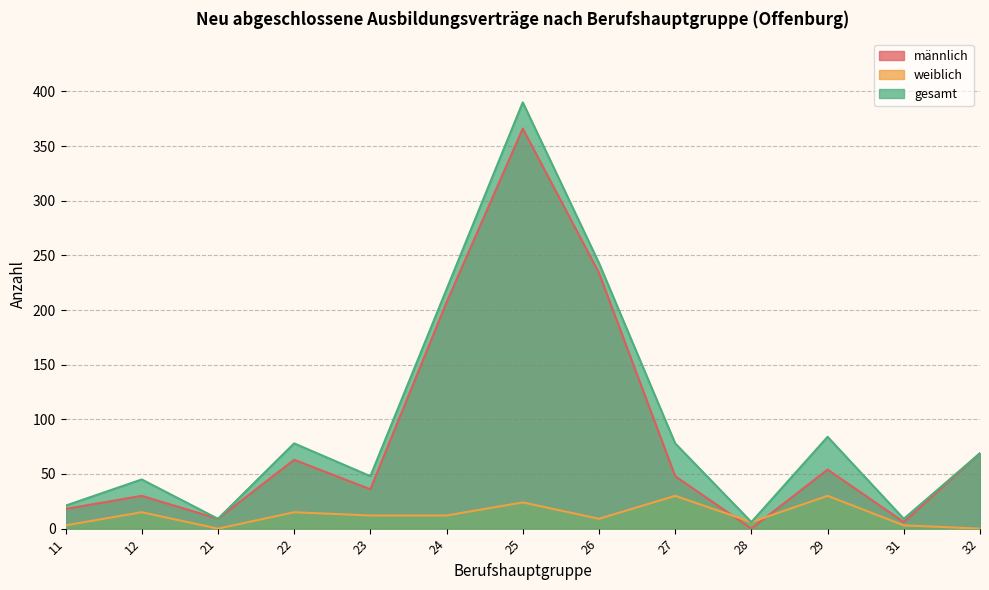

True or false: gesamt and weiblich intersect in this chart.

False